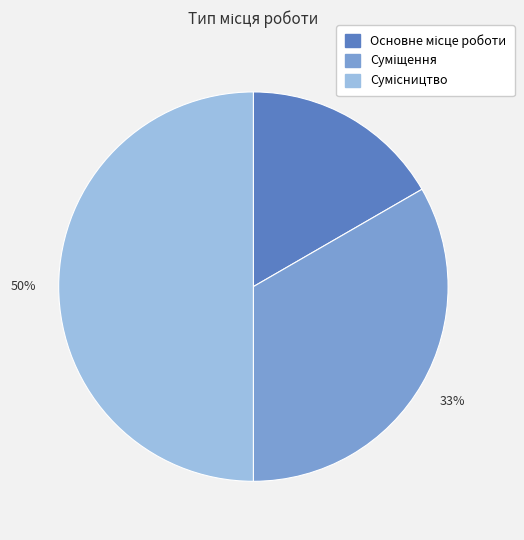

To the nearest percent, what is the average slice percentage?

33%